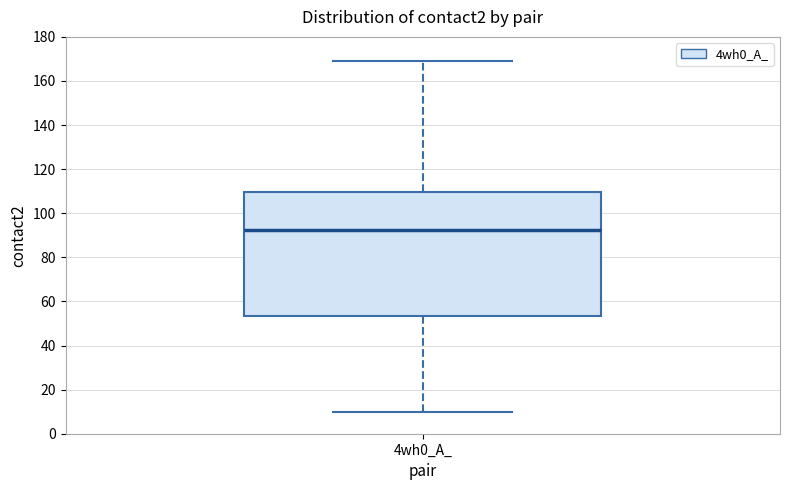

Read this box plot against the y-axis: the position of the median line, the range covered by the box, and the ends of both whiskers. The values are not printed on the chart, so give them approximately, as read against the axis.

median 92, box 54 to 110, whiskers 10 to 170